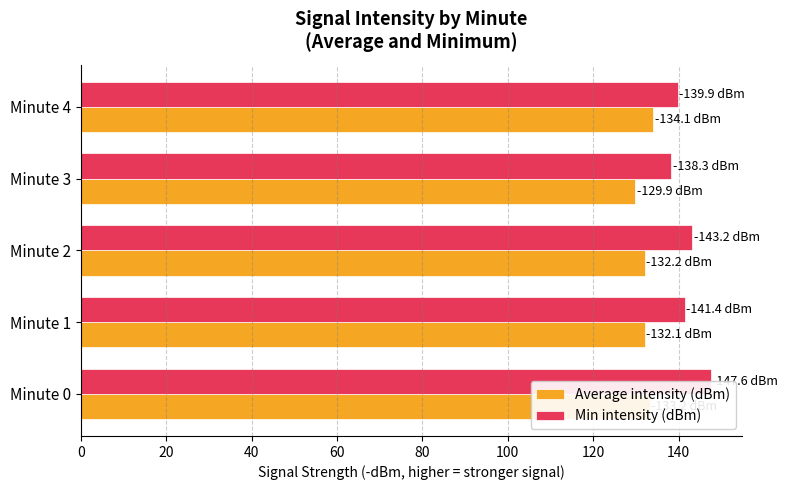

What is the minimum value for Average intensity (dBm)?

129.9